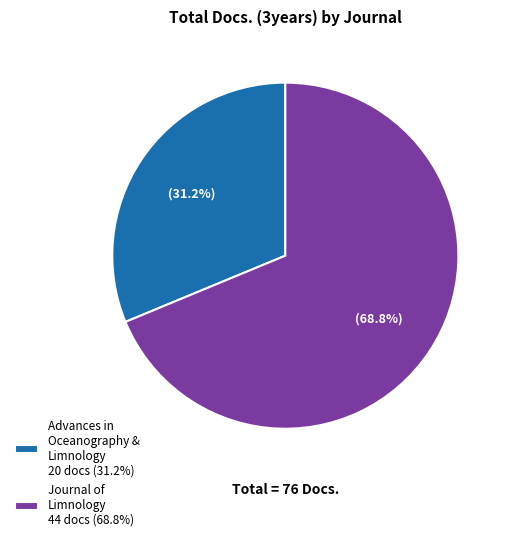

Is there any slice that represents more than half of the pie?

Yes